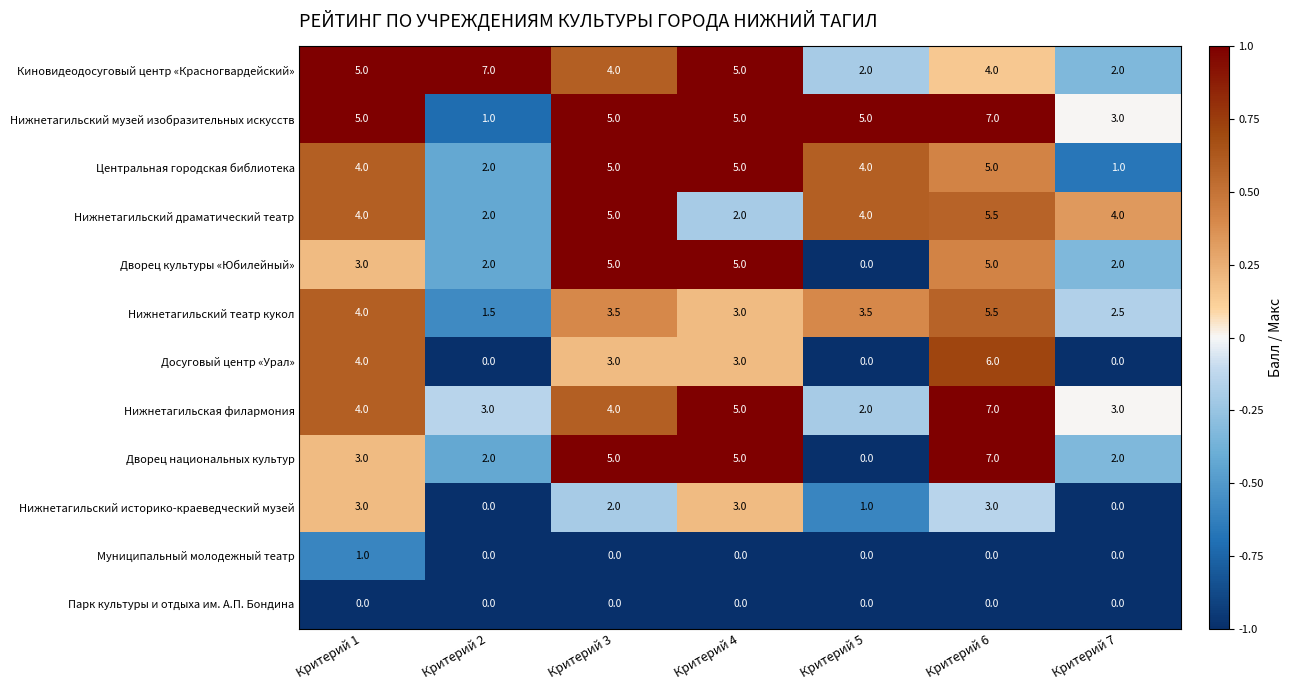

What is the sum of the Нижнетагильский театр кукол values at Критерий 7 and Критерий 1?

6.5